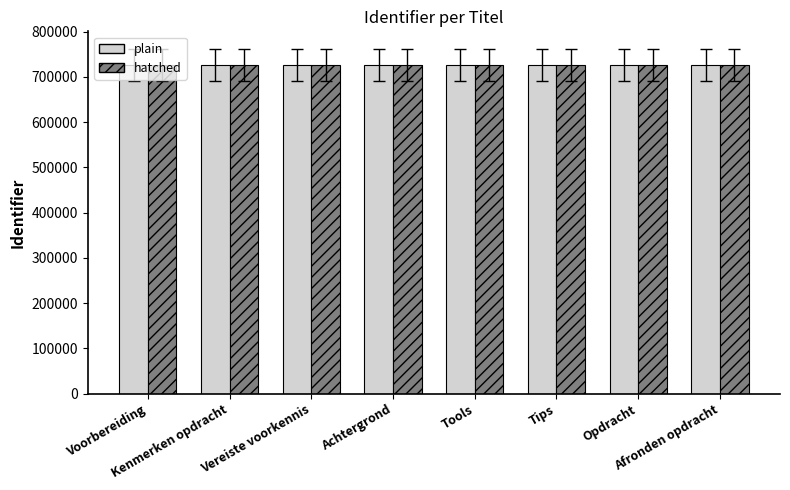

What is the smallest value displayed?

726228